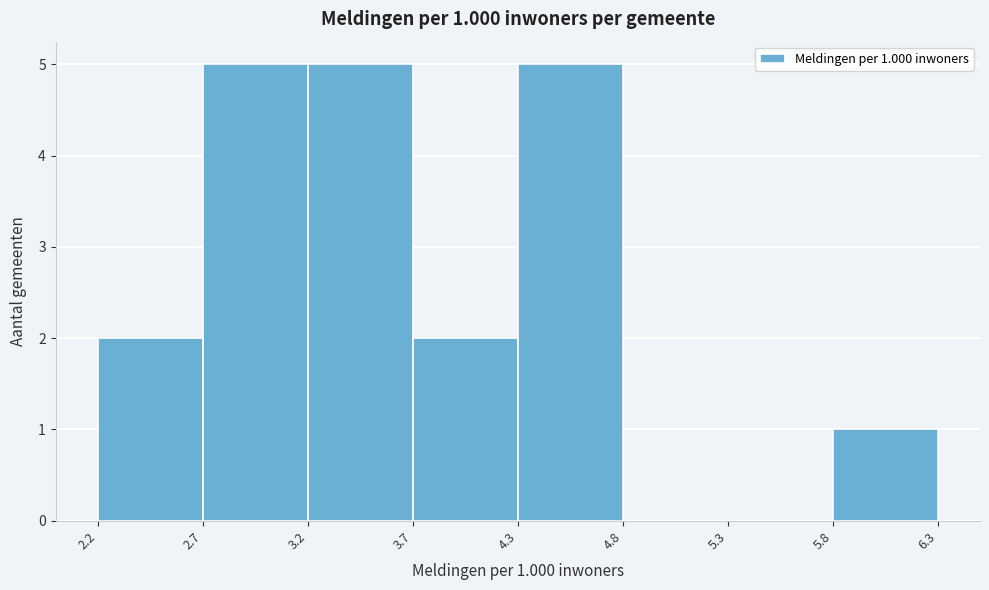

Reading left to right, list all the values displayed in this chart.

2.2=2	2.7=5	3.2=5	3.7=2	4.3=5	4.8=0	5.3=0	5.8=1